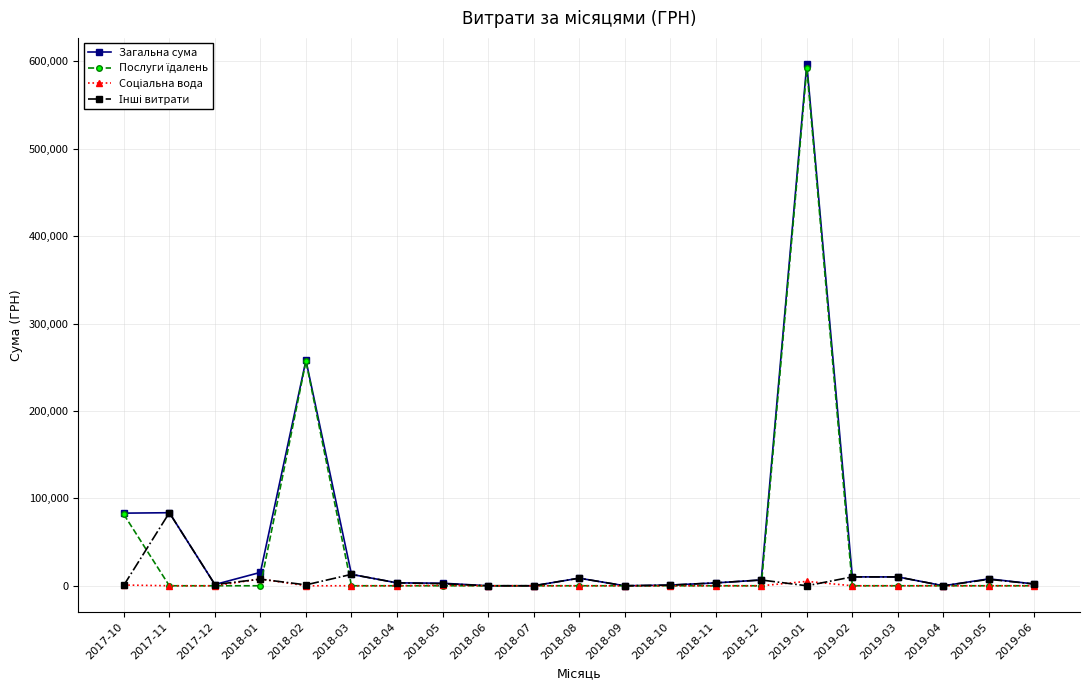

What is the label of the 2nd point from the left?

2017-11